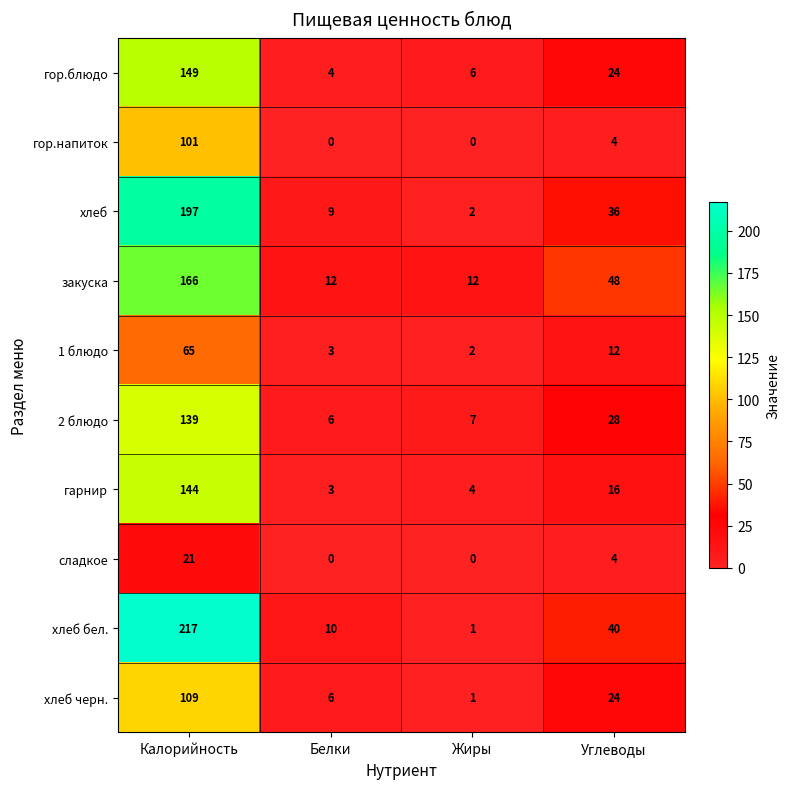

Between Калорийность and Углеводы, which series saw the biggest shift?

хлеб бел.